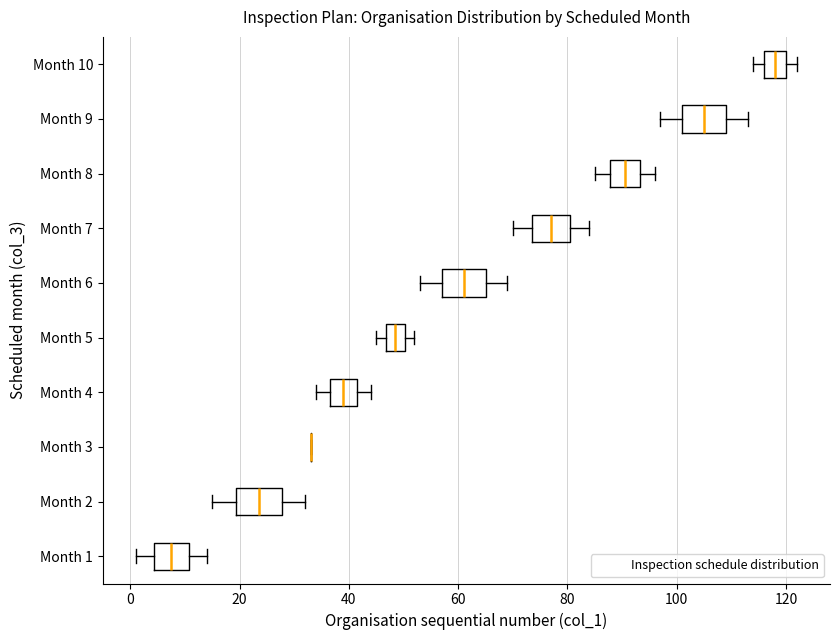

Reading bottom to top, transcribe this box plot: for each box, give where its median line is, the range the box spans, and where its two whiskers end, as read against the x-axis. The values are not printed on the chart, so give them approximately, as read against the axis.

Month 1: median 8, box 4 to 10, whiskers 2 to 14
Month 2: median 24, box 20 to 28, whiskers 16 to 32
Month 3: box collapsed to a line at 34, whiskers 34 to 34
Month 4: median 40, box 36 to 42, whiskers 34 to 44
Month 5: median 48, box 46 to 50, whiskers 46 (just left of the box's left edge) to 52
Month 6: median 62, box 58 to 66, whiskers 54 to 70
Month 7: median 78, box 74 to 80, whiskers 70 to 84
Month 8: median 90, box 88 to 94, whiskers 86 to 96
Month 9: median 106, box 102 to 110, whiskers 98 to 114
Month 10: median 118, box 116 to 120, whiskers 114 to 122